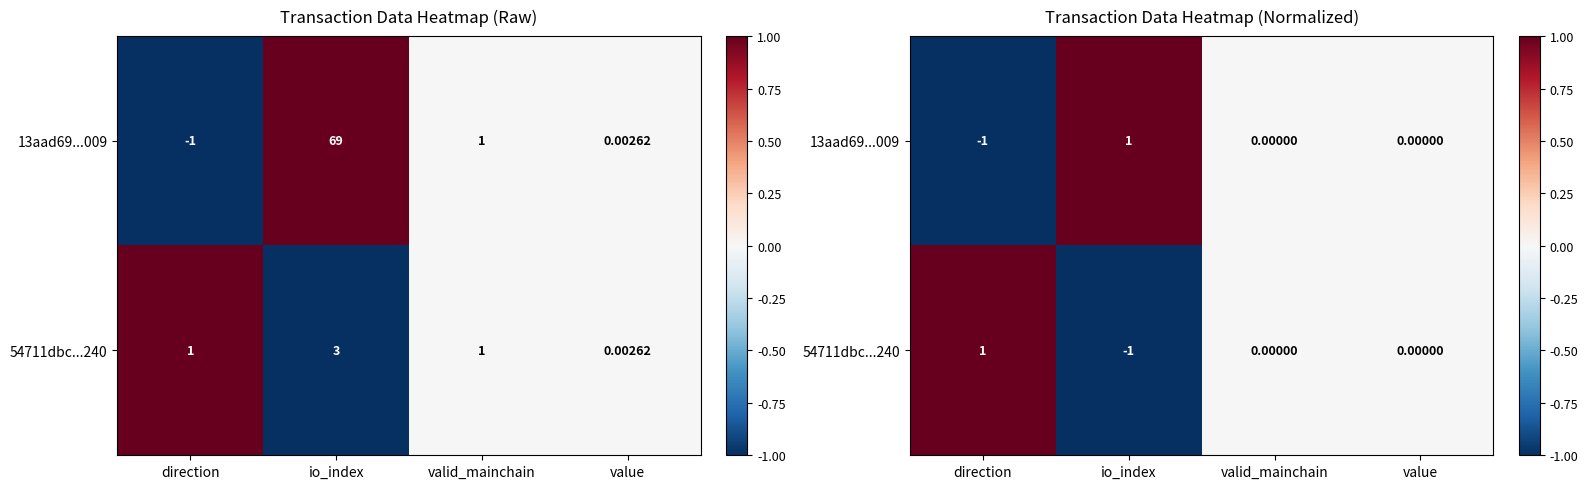

How many distinct data groups are displayed?

2